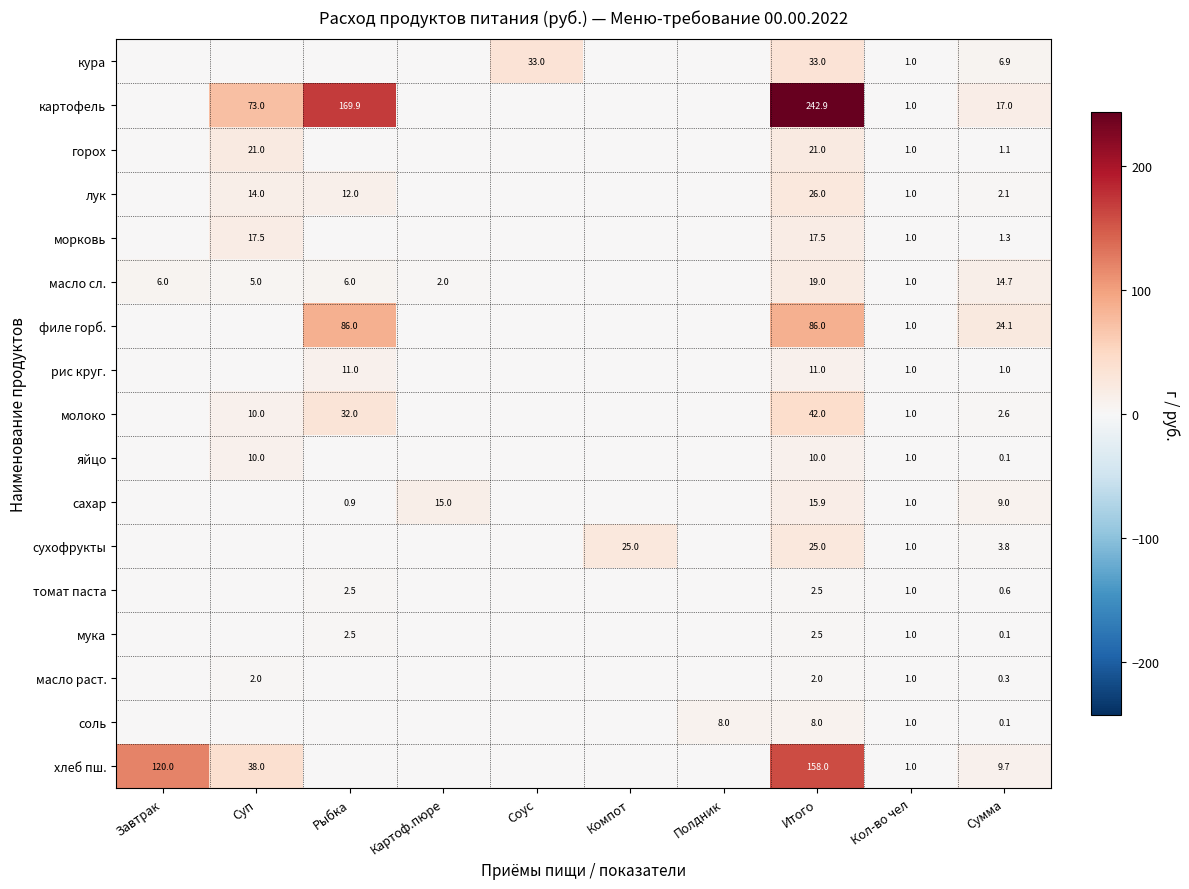

What is the total value across all series at Итого?

722.3